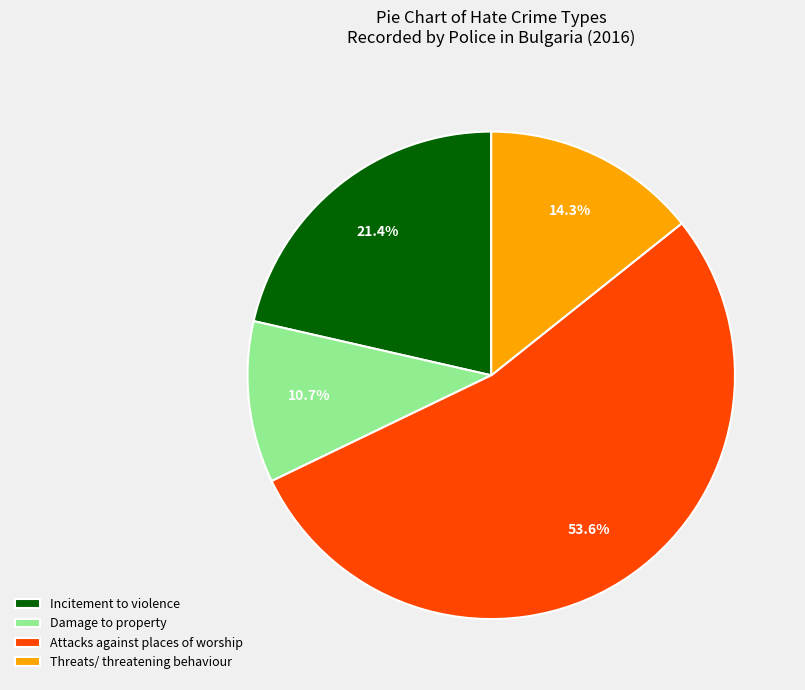

Rank the categories by value from highest to lowest.

Attacks against places of worship, Incitement to violence, Threats/ threatening behaviour, Damage to property